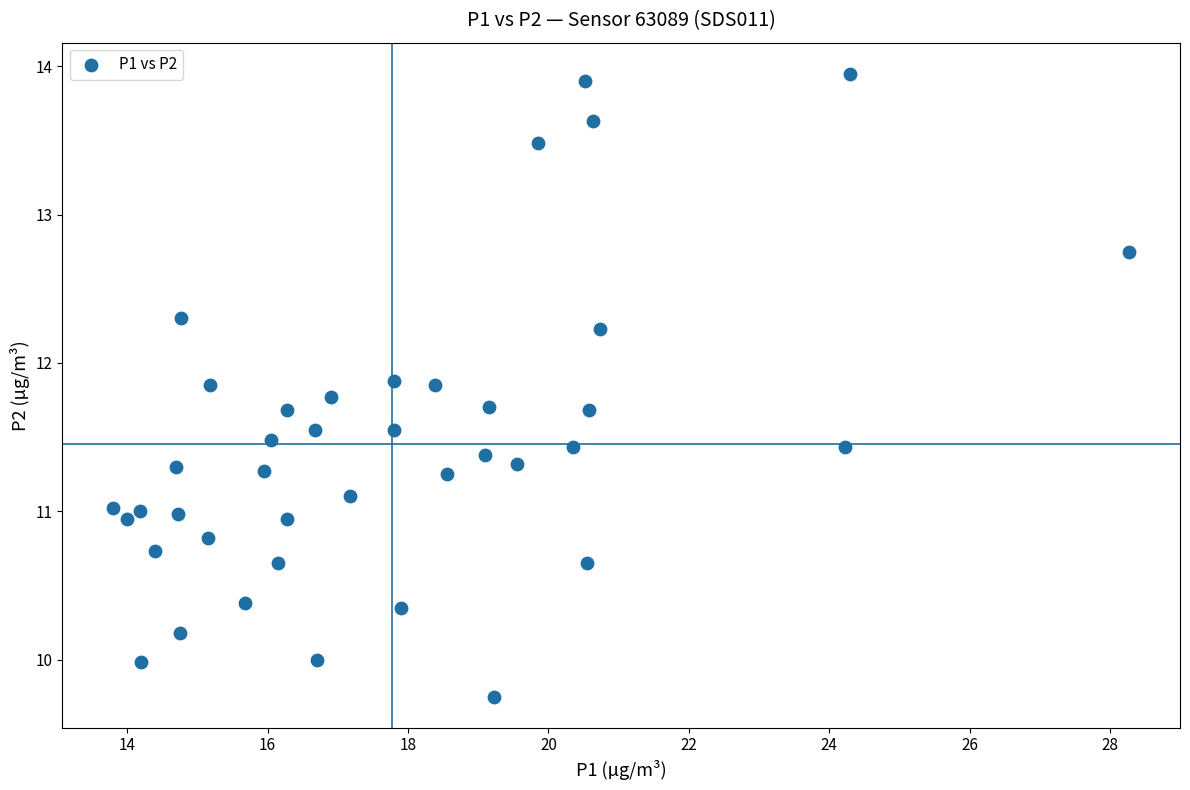

What is the range of Y values (max minus min)?

4.2